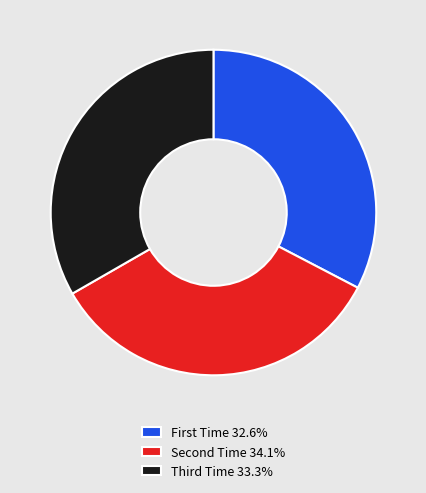

How many slices are in this pie chart?

3